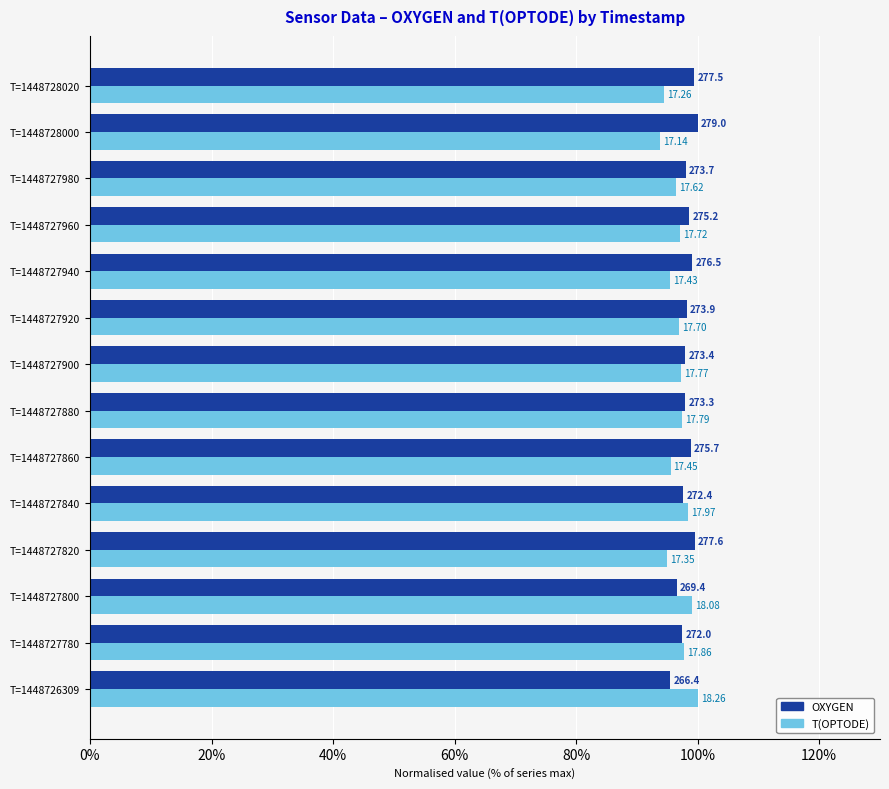

List the series in order of their overall mean, highest first.

OXYGEN, T(OPTODE)